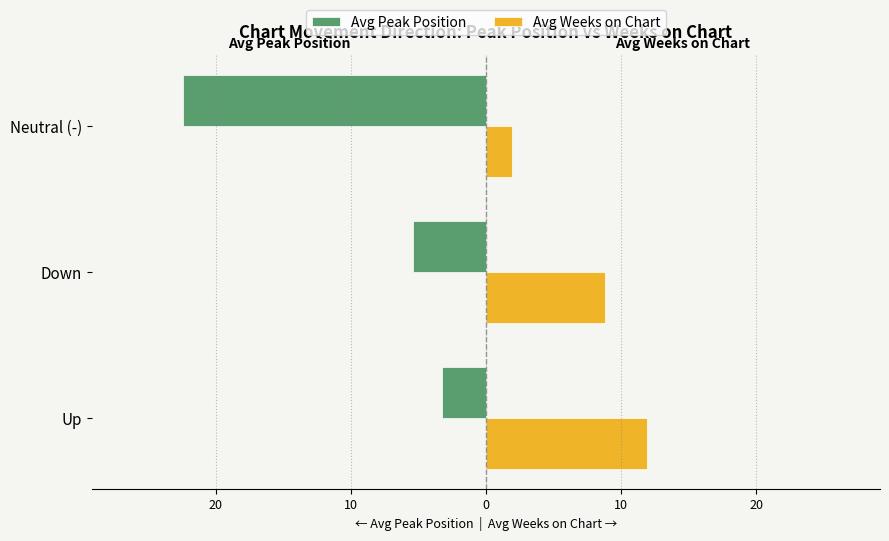

Which series has the largest range (max minus min)?

Avg Peak Position